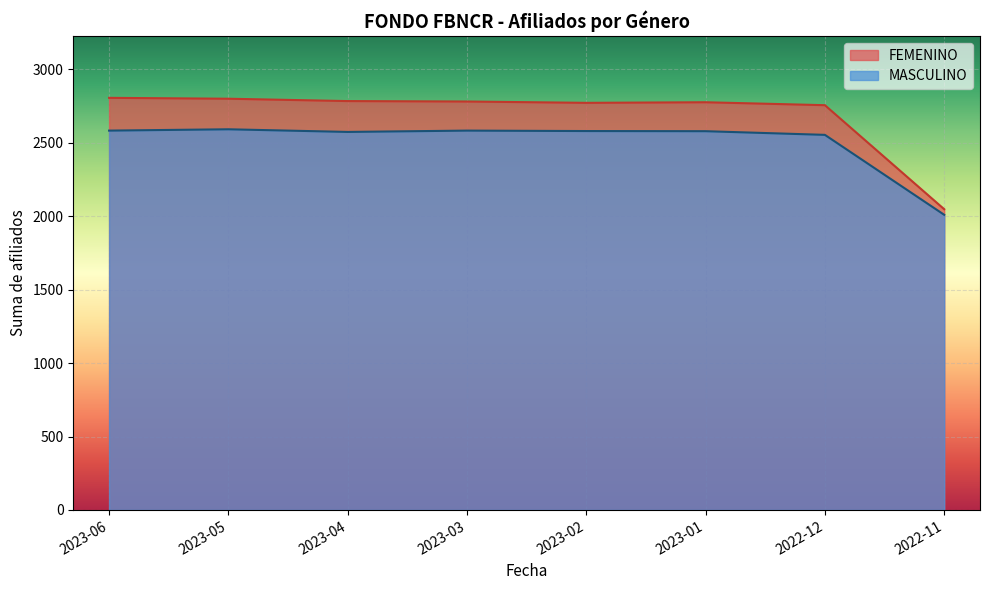

What is the difference between the second highest and second lowest values in the MASCULINO series?

29